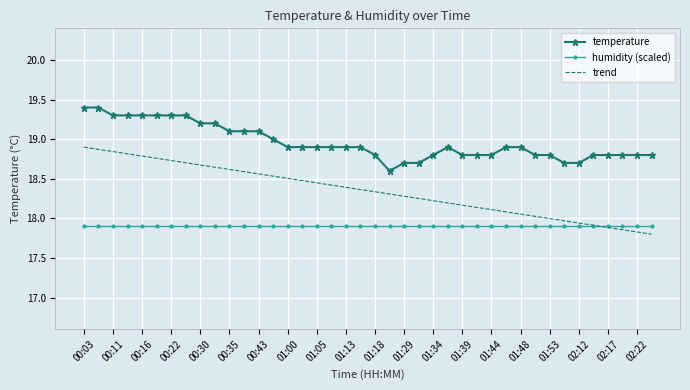

How many categories are shown in the chart?

40